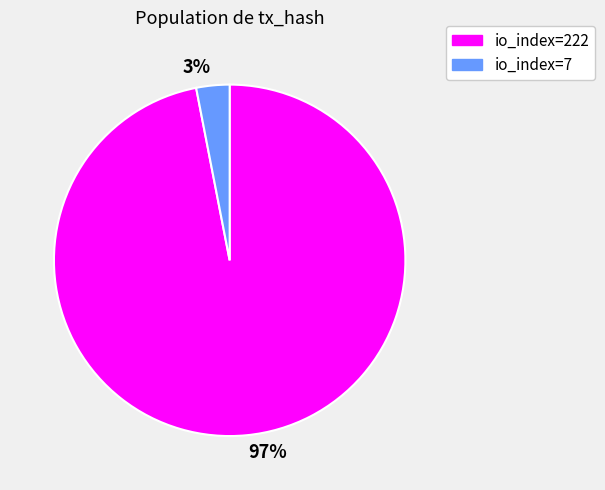

Which has a higher value, io_index=7 or io_index=222?

io_index=222